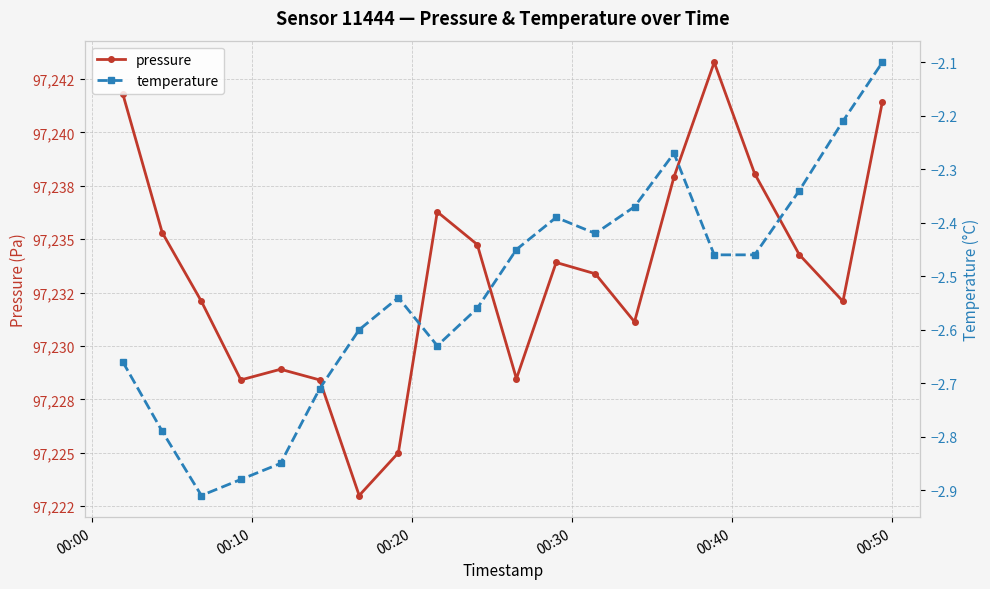

What is the smallest value displayed?

-2.9